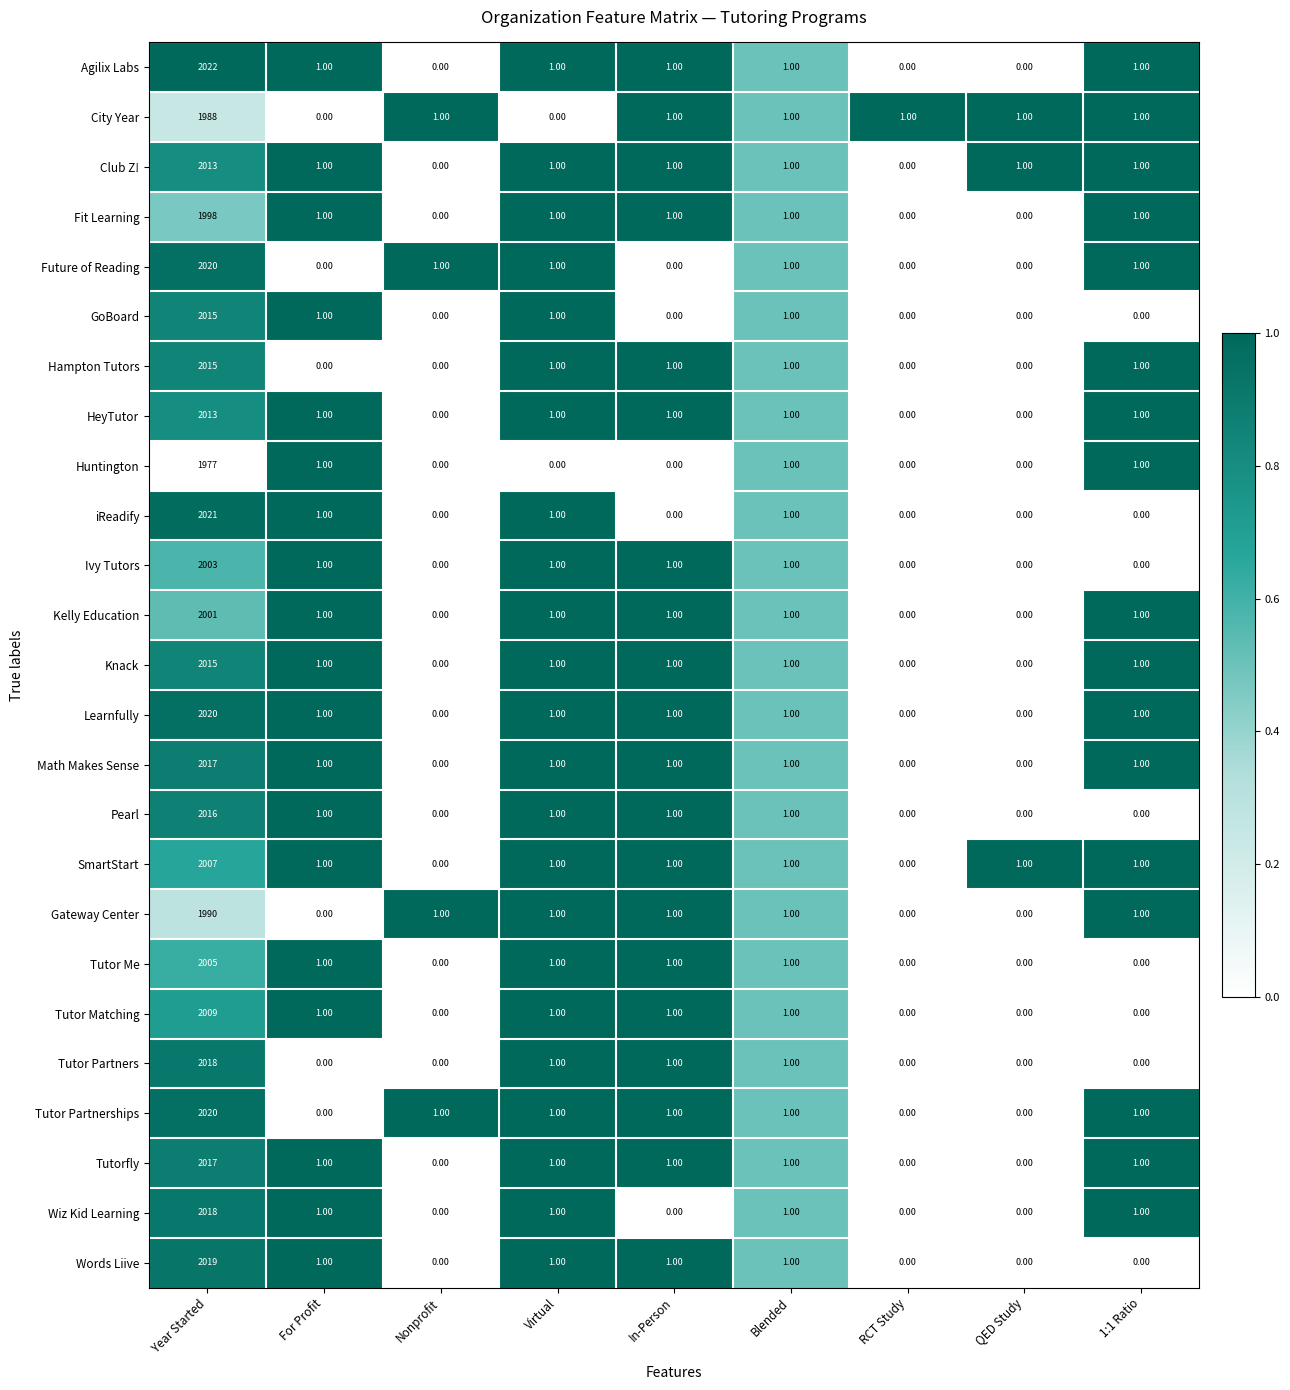

What is the difference between the maximum and minimum values in the Tutorfly series?

2017